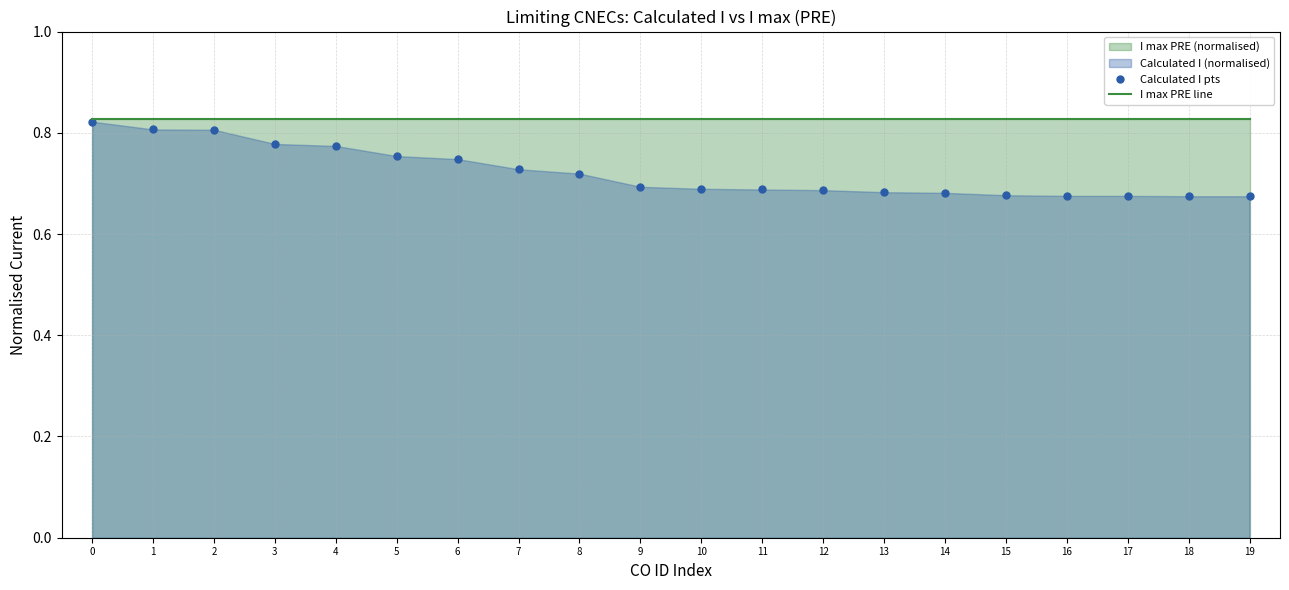

What is the greatest value displayed?

0.8